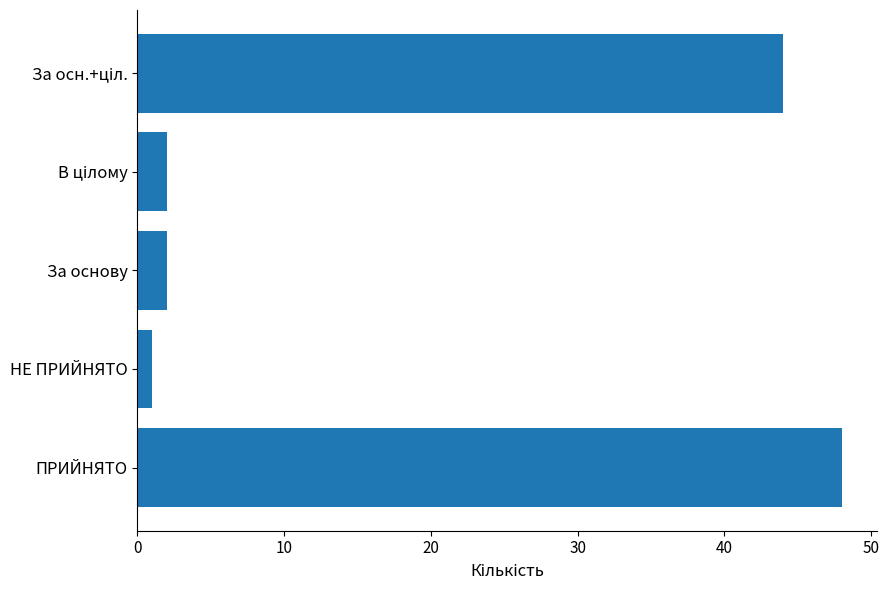

Is it true that the value at ПРИЙНЯТО is 48?

True